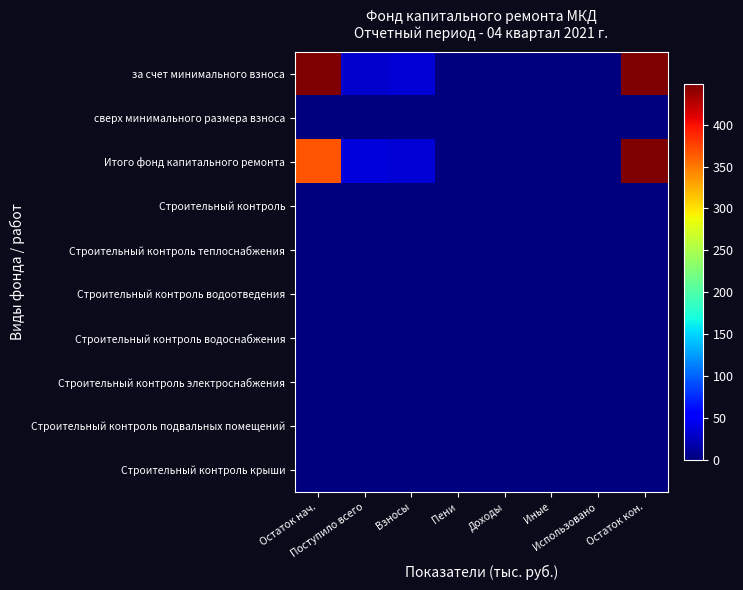

Between Иные and Остаток кон., which series saw the biggest shift?

Итого фонд капитального ремонта